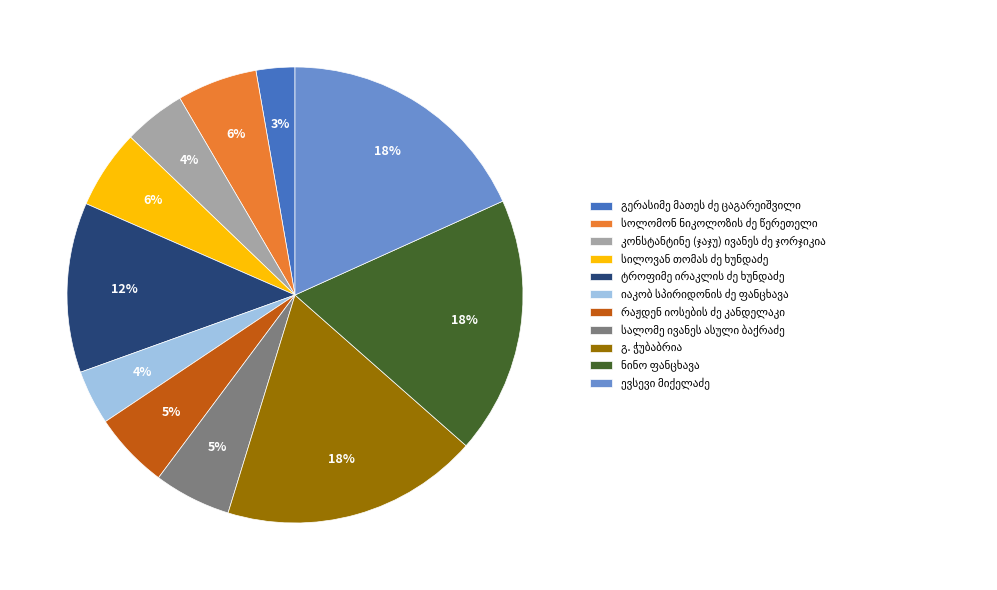

Does any single category account for the majority?

No